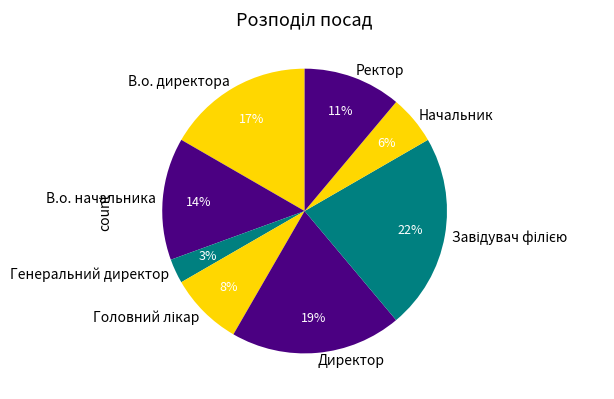

Is Начальник the majority of the pie?

No